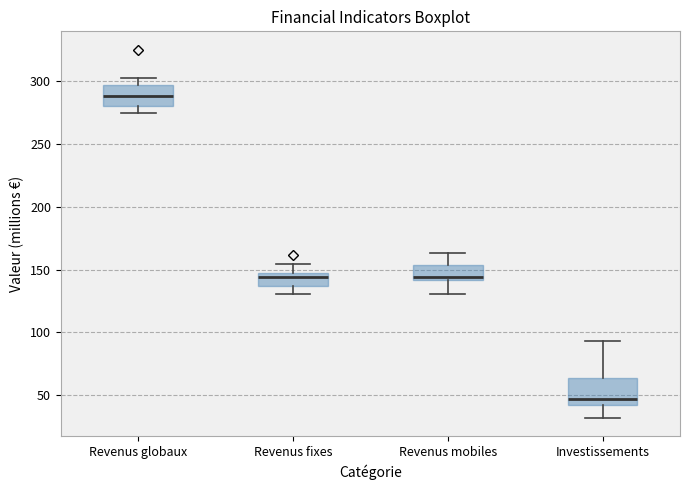

Reading left to right, transcribe this box plot: for each box, give where its median line is, the range the box spans, and where its two whiskers end, as read against the y-axis. The values are not printed on the chart, so give them approximately, as read against the axis.

Revenus globaux: median 290, box 280 to 295, whiskers 275 to 300
Revenus fixes: median 145 (just below the box's upper edge), box 135 to 145, whiskers 130 to 155
Revenus mobiles: median 145, box 140 to 155, whiskers 130 to 165
Investissements: median 45 (just above the box's lower edge), box 45 to 65, whiskers 30 to 95